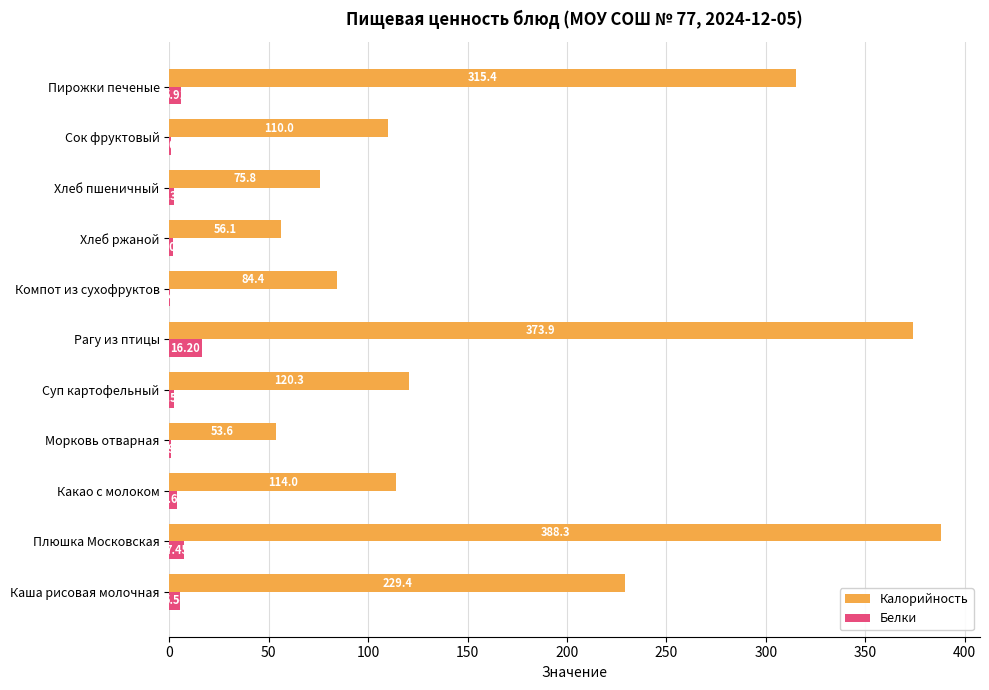

Which series changed the most between Суп картофельный and Хлеб пшеничный?

Калорийность